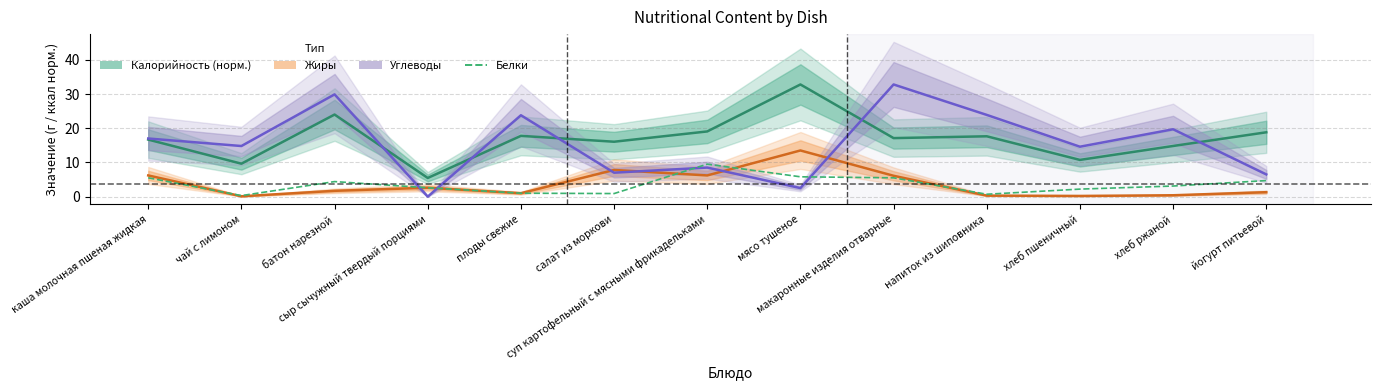

Which has a higher value, йогурт питьевой or хлеб пшеничный?

йогурт питьевой